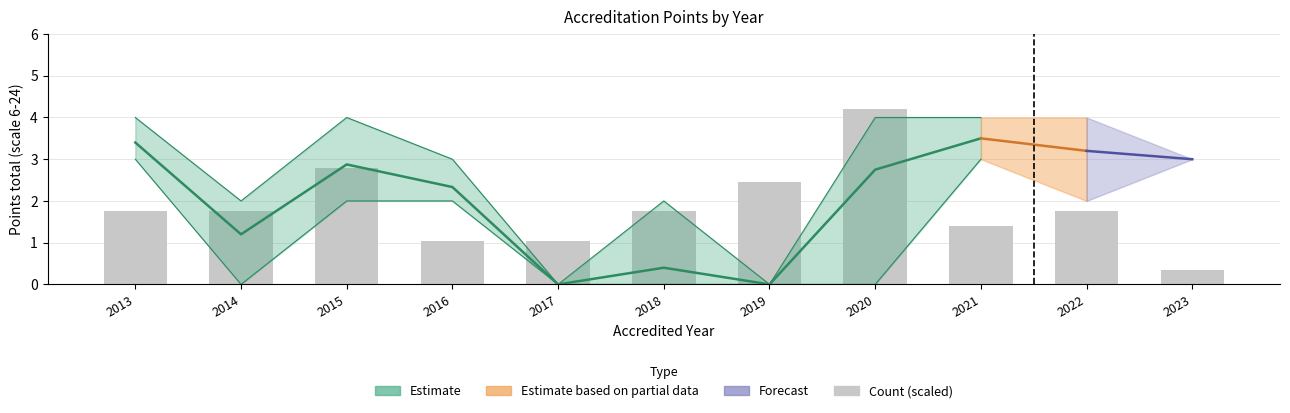

What is the difference between the maximum and second lowest values?

3.1